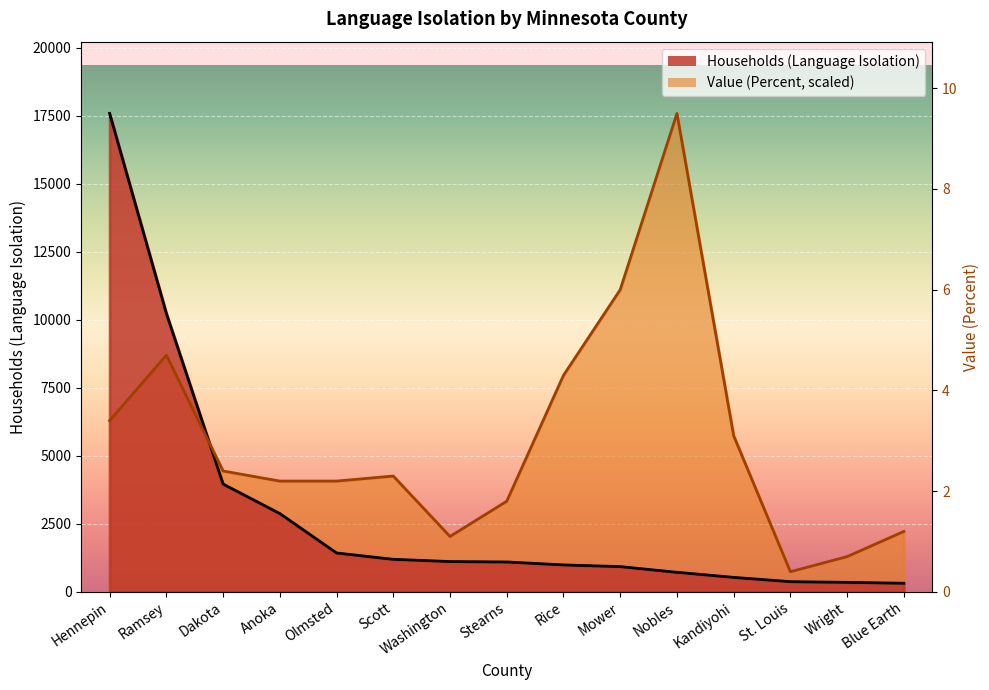

How many intersections are there between Households (Language Isolation) and Value (Percent)?

1